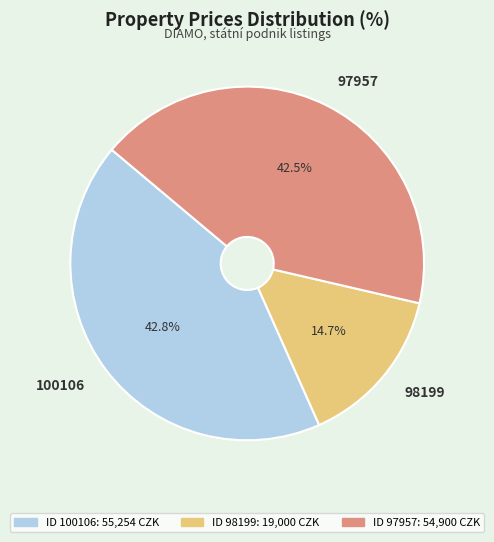

To the nearest percent, what percentage of the pie is 98199?

15%